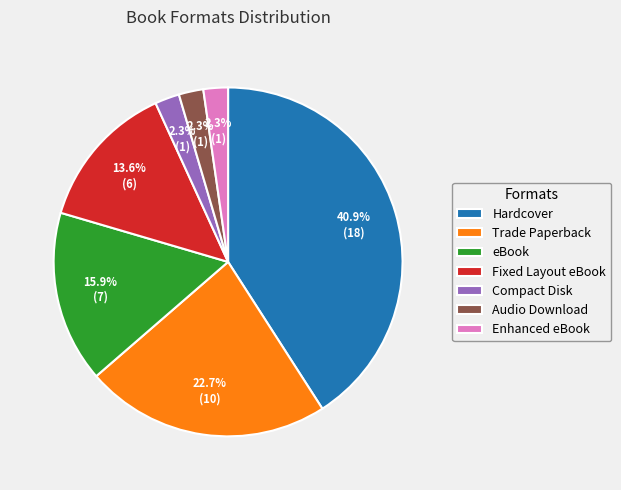

Combined, do Enhanced eBook and Compact Disk account for over 50%?

No